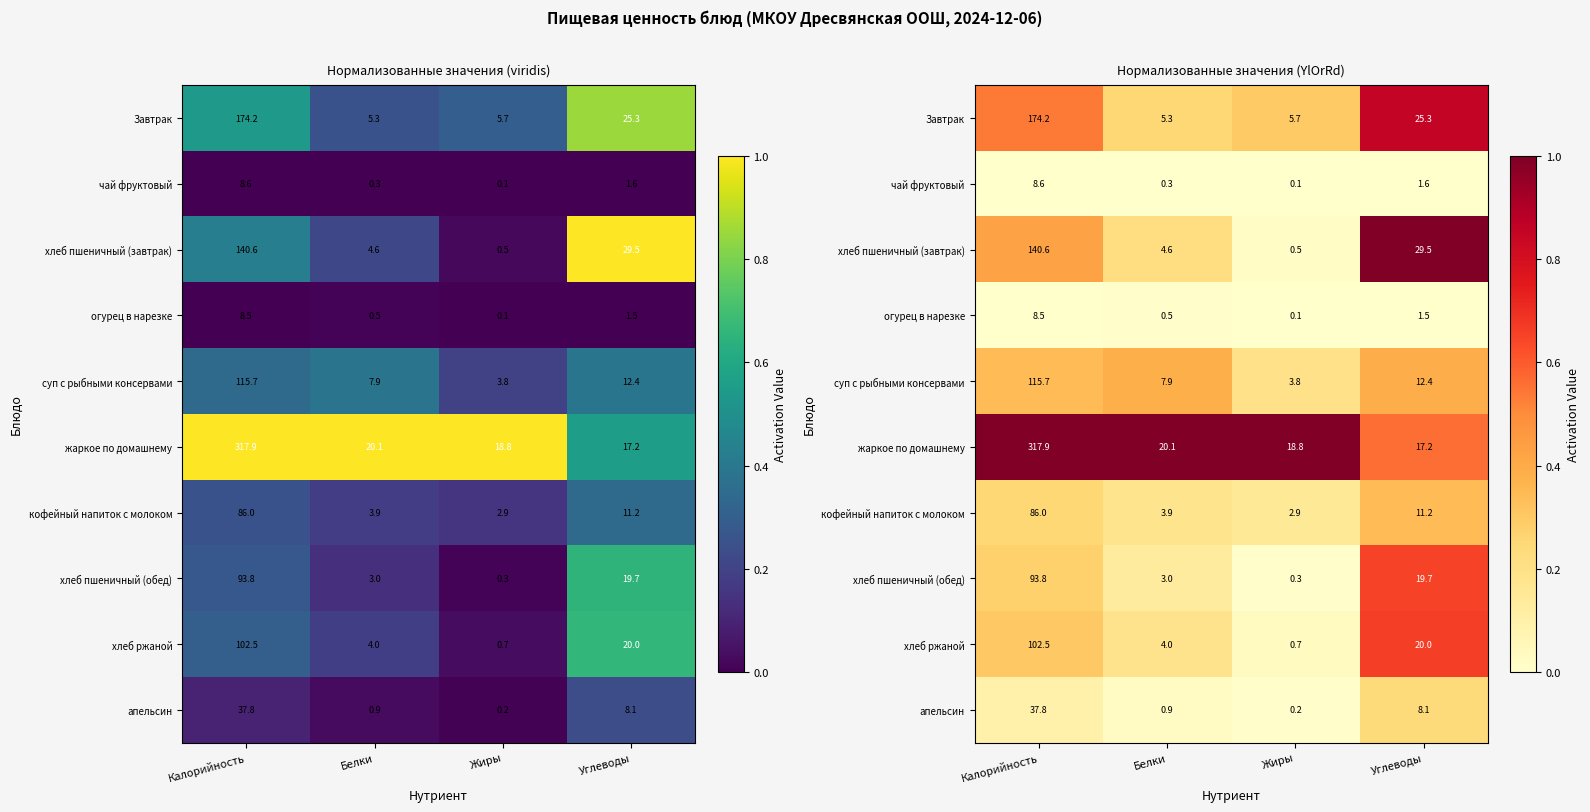

The жаркое по домашнему series shows 0.2 at Углеводы. True or false?

False